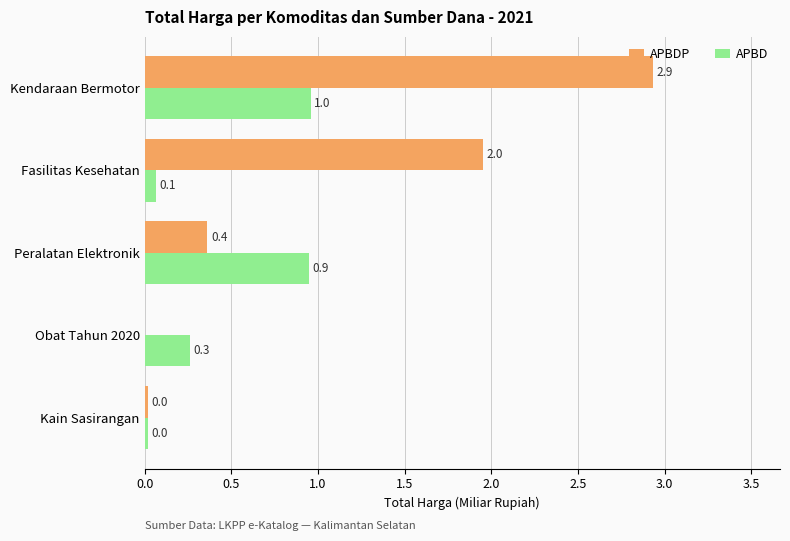

What is the sum of all APBD values?

2.3